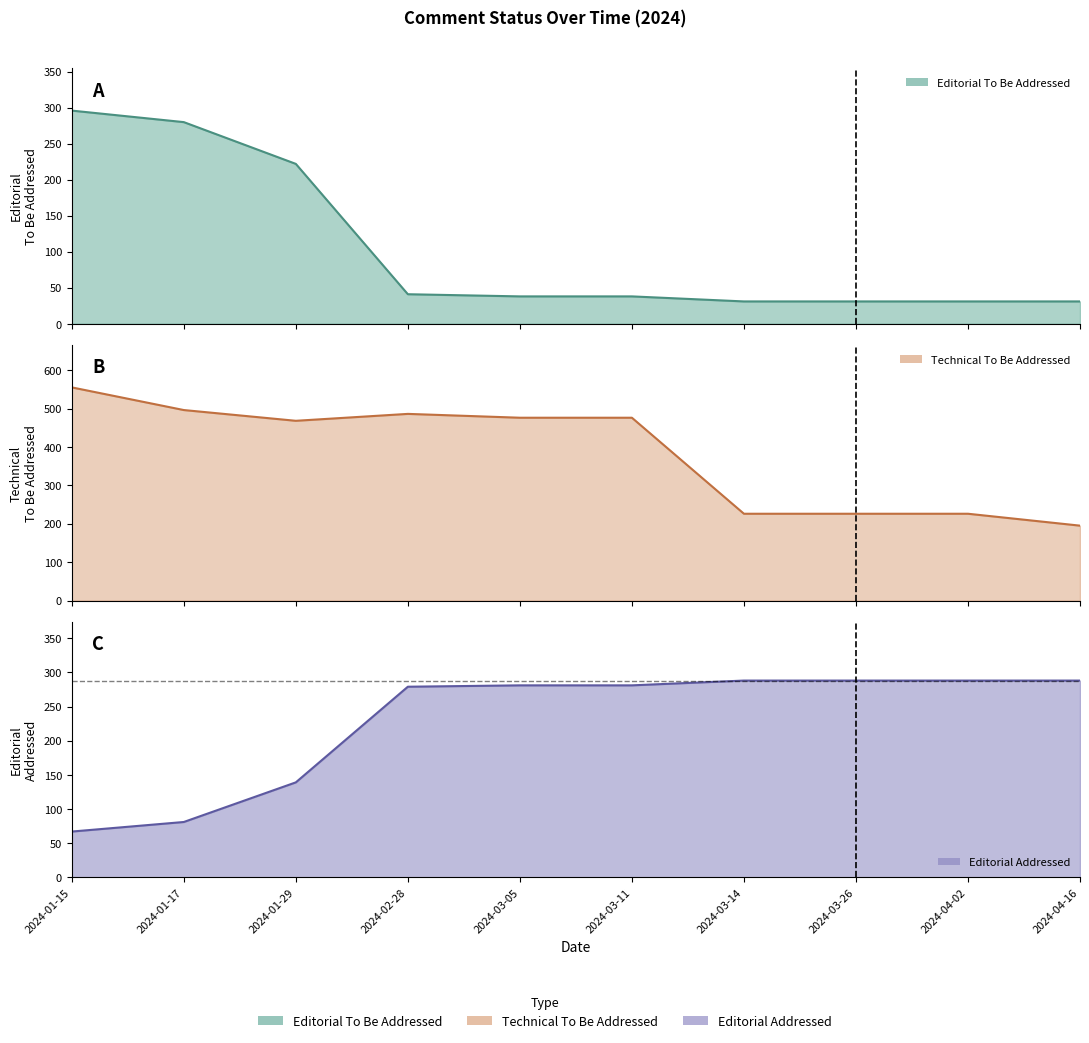

What are all the series names shown in the legend?

Editorial To Be Addressed, Technical To Be Addressed, Editorial Addressed